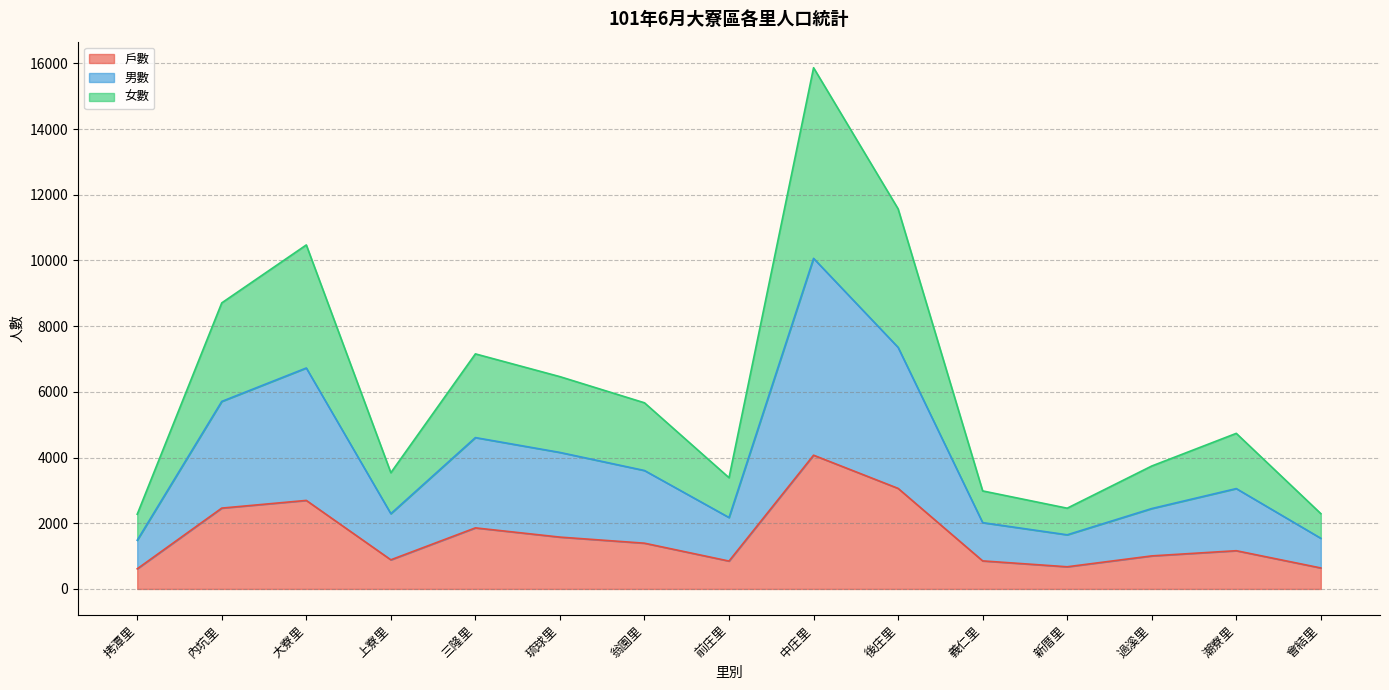

Which series changed the most between 上寮里 and 中庄里?

男數